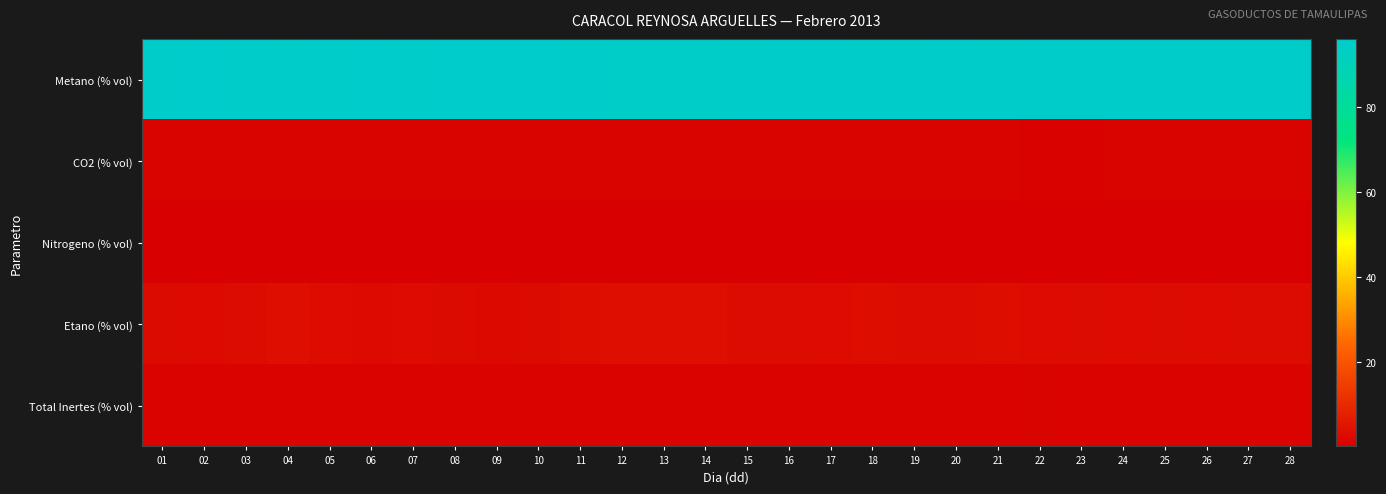

Reading left to right, extract all data points from this chart.

Metano (% vol): 01=95.5	02=95.8	03=95.4	04=94.9	05=95.4	06=95.7	07=95.3	08=95.6	09=96.0	10=95.7	11=95.0	12=94.7	13=94.8	14=94.8	15=95.1	16=95.3	17=95.4	18=95.1	19=95.2	20=95.2	21=95.1	22=95.5	23=95.3	24=95.5	25=95.3	26=95.4	27=95.2	28=95.3
CO2 (% vol): 01=1.0	02=1.0	03=1.0	04=1.1	05=1.0	06=1.0	07=1.0	08=1.0	09=1.0	10=1.0	11=1.0	12=1.0	13=1.1	14=1.1	15=1.1	16=1.0	17=1.0	18=1.0	19=1.0	20=1.0	21=1.1	22=0.9	23=1.0	24=1.0	25=1.0	26=1.0	27=1.0	28=1.0
Nitrogeno (% vol): 01=0.2	02=0.2	03=0.2	04=0.2	05=0.2	06=0.2	07=0.2	08=0.2	09=0.2	10=0.2	11=0.2	12=0.2	13=0.2	14=0.2	15=0.2	16=0.2	17=0.2	18=0.2	19=0.2	20=0.2	21=0.2	22=0.2	23=0.2	24=0.2	25=0.2	26=0.2	27=0.2	28=0.2
Etano (% vol): 01=3.0	02=2.8	03=3.2	04=3.7	05=3.2	06=2.8	07=3.1	08=2.9	09=2.6	10=2.9	11=3.5	12=3.7	13=3.7	14=3.6	15=3.4	16=3.2	17=3.1	18=3.4	19=3.4	20=3.3	21=3.4	22=3.2	23=3.3	24=3.1	25=3.3	26=3.2	27=3.3	28=3.3
Total Inertes (% vol): 01=1.3	02=1.2	03=1.2	04=1.3	05=1.2	06=1.2	07=1.2	08=1.2	09=1.2	10=1.2	11=1.2	12=1.2	13=1.3	14=1.3	15=1.3	16=1.3	17=1.2	18=1.3	19=1.2	20=1.2	21=1.3	22=1.1	23=1.2	24=1.2	25=1.2	26=1.2	27=1.2	28=1.2